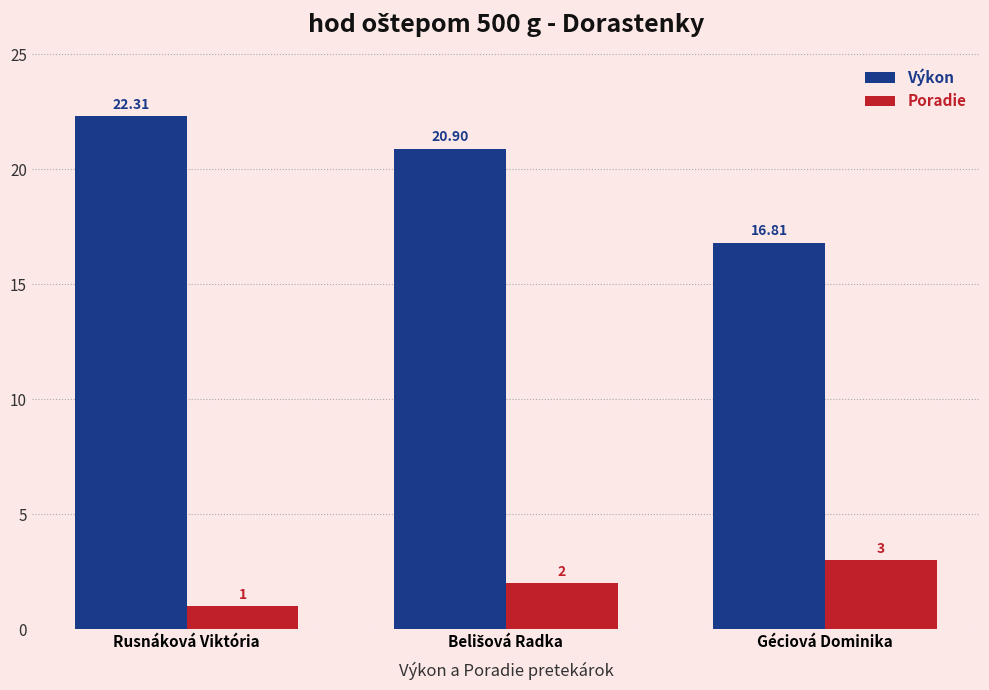

Which category has the lowest value in the Výkon series?

Géciová Dominika